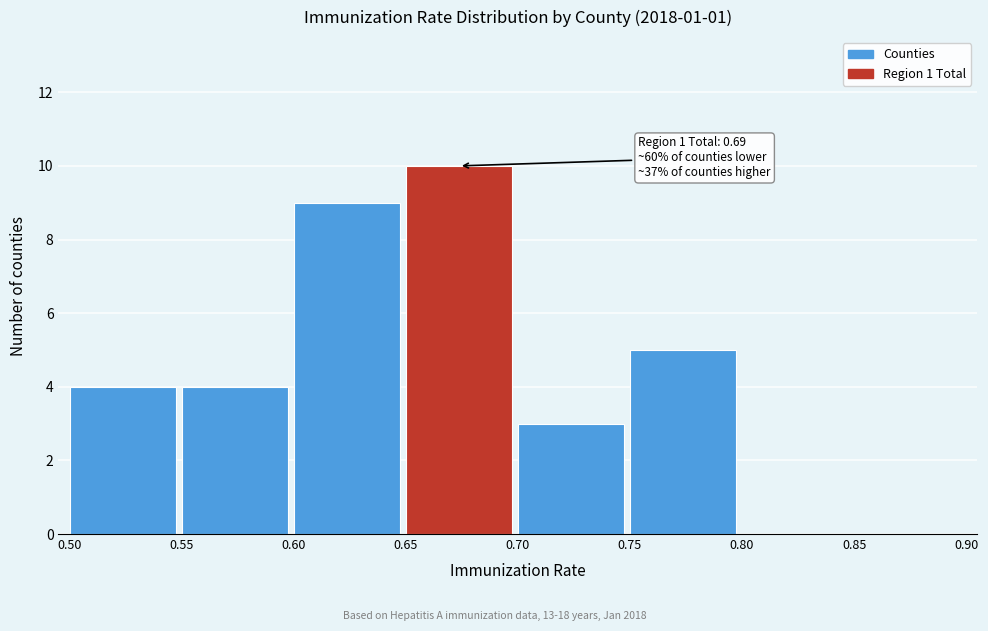

Over which range of the x-axis is the bar tallest?

0.65 to 0.70